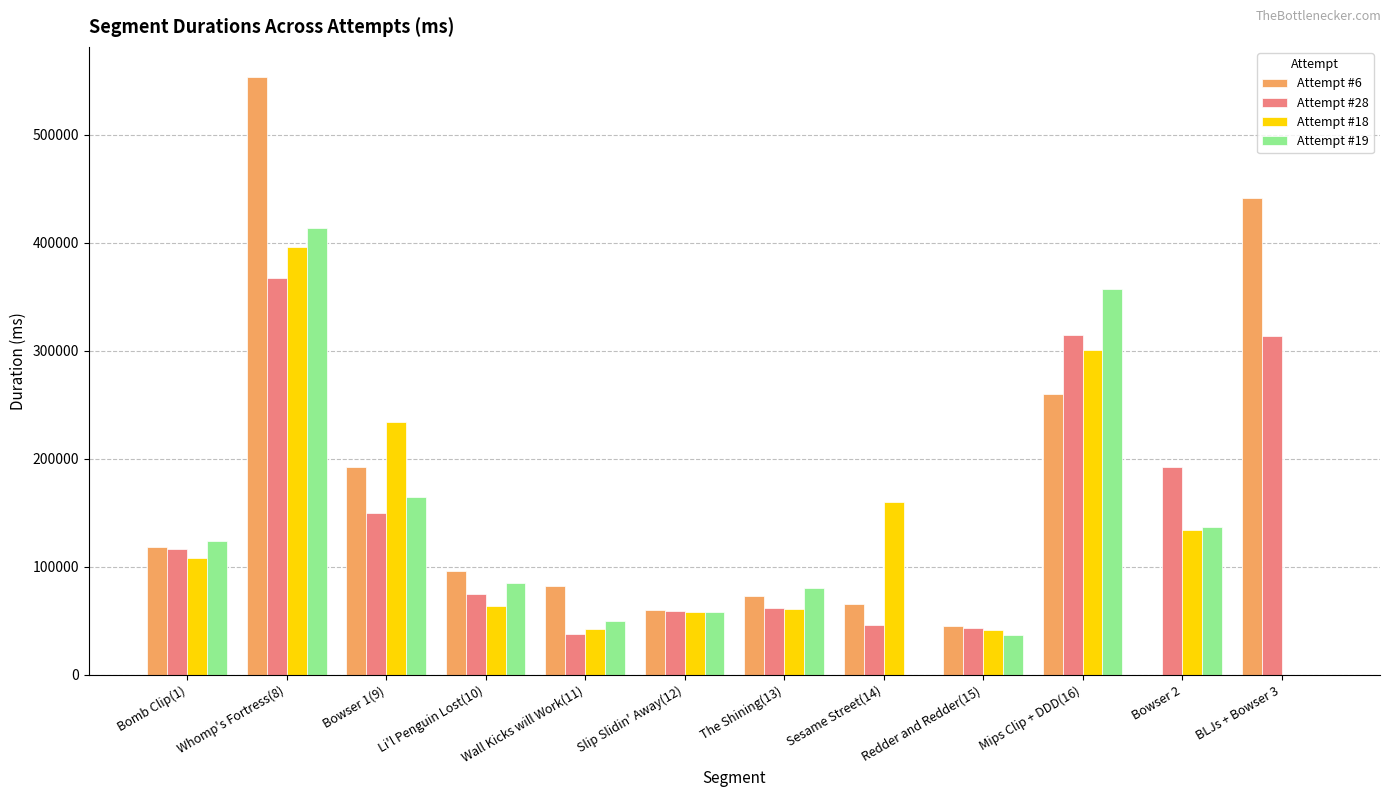

At which category does the chart reach its peak across all series?

Whomp's Fortress(8)